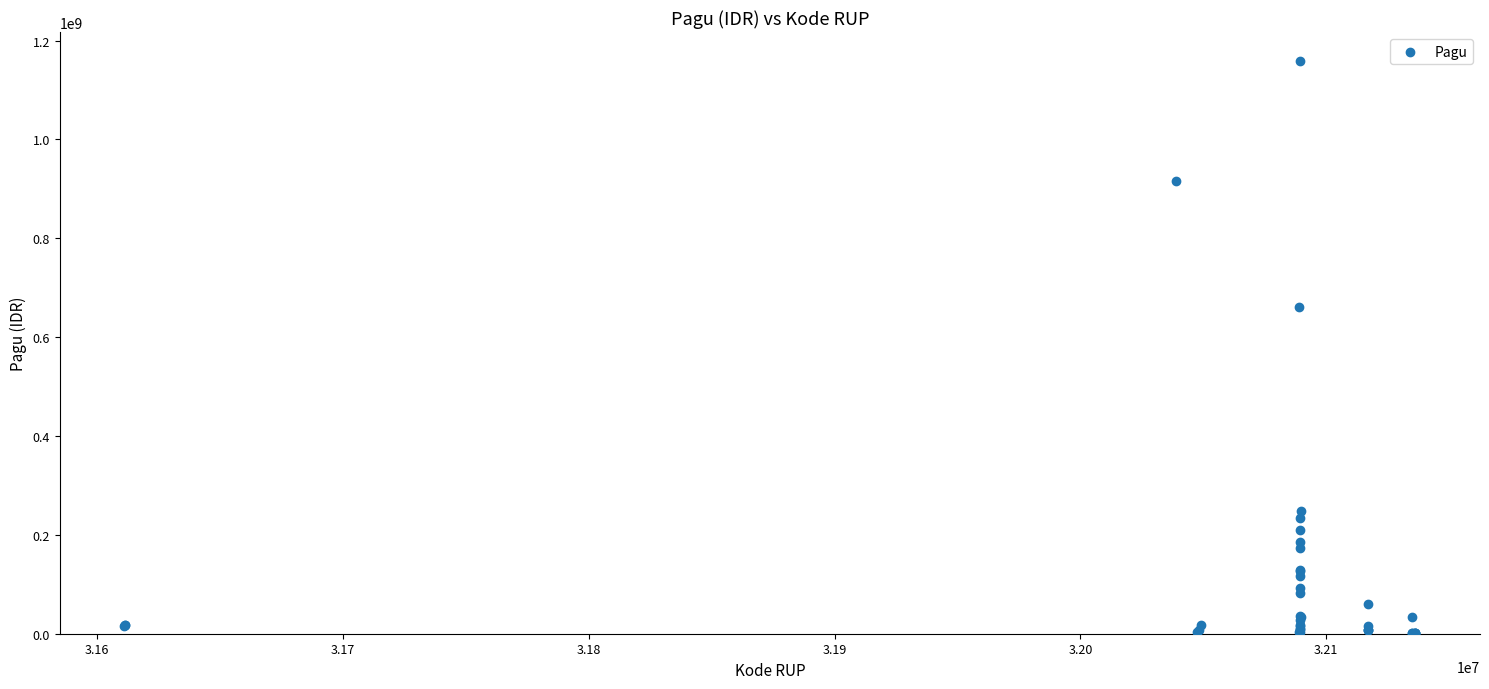

What Y value in the scatter plot is closest to 580008500?

660551000